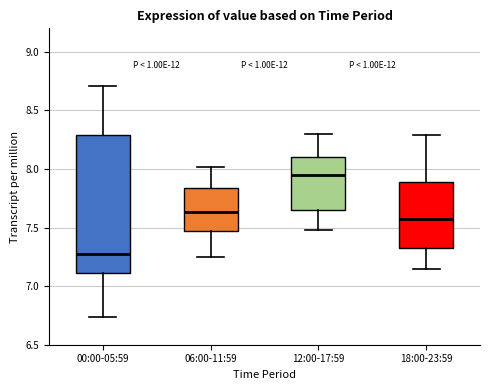

Where is the upper edge of the box for 18:00-23:59 on the y-axis? The values are not printed on the chart, so give them approximately, as read against the axis.

7.90